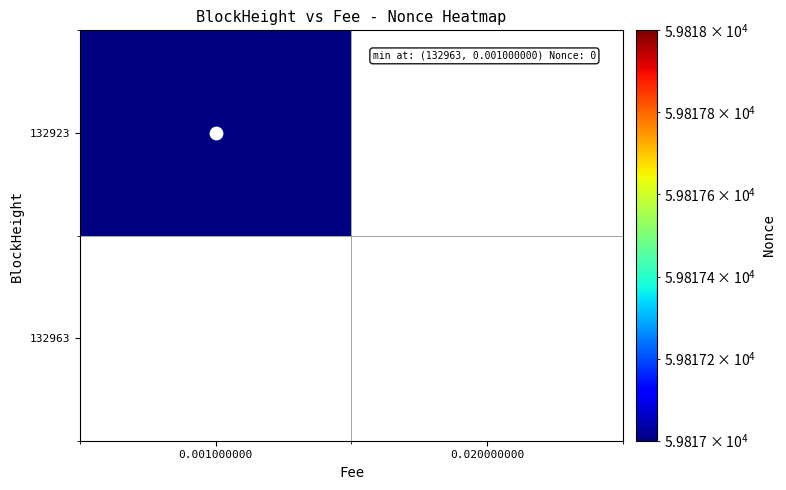

Rank the series at 0.020000000 from lowest to highest value.

132963, 132923